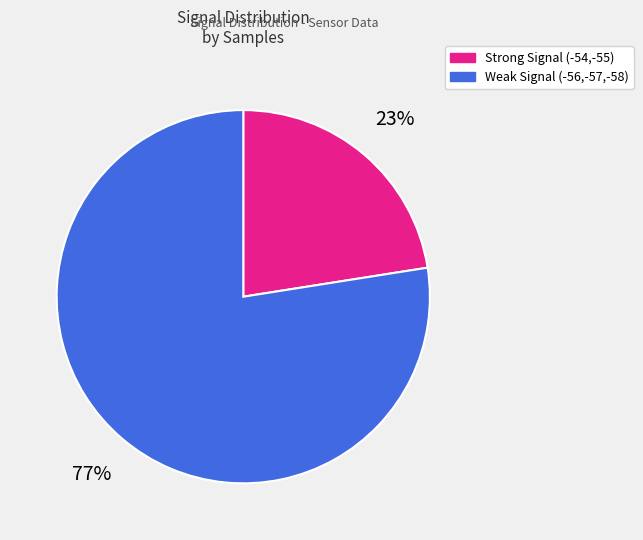

Does any single category account for the majority?

Yes